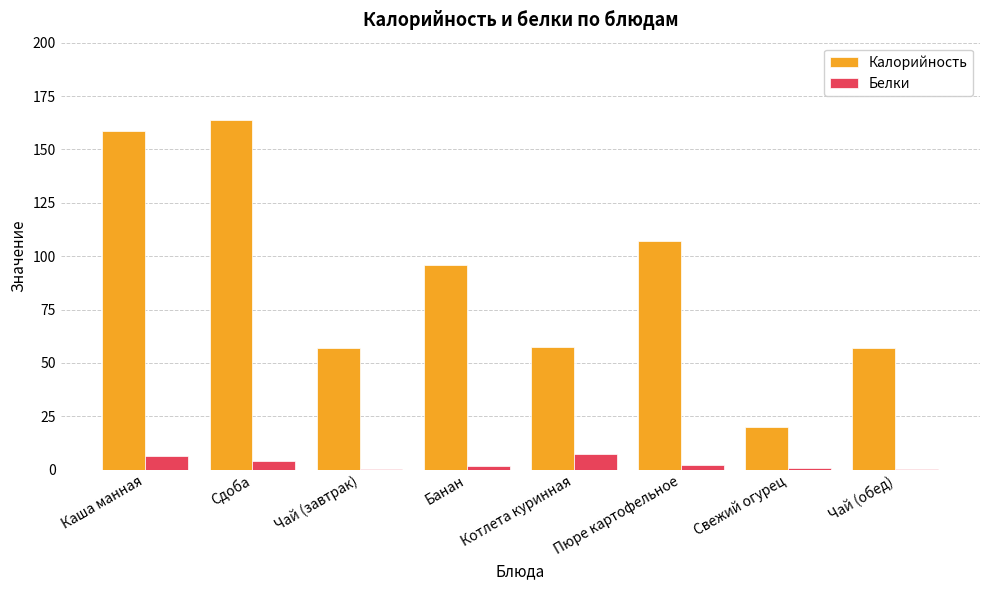

What is the maximum value shown in the chart?

163.9